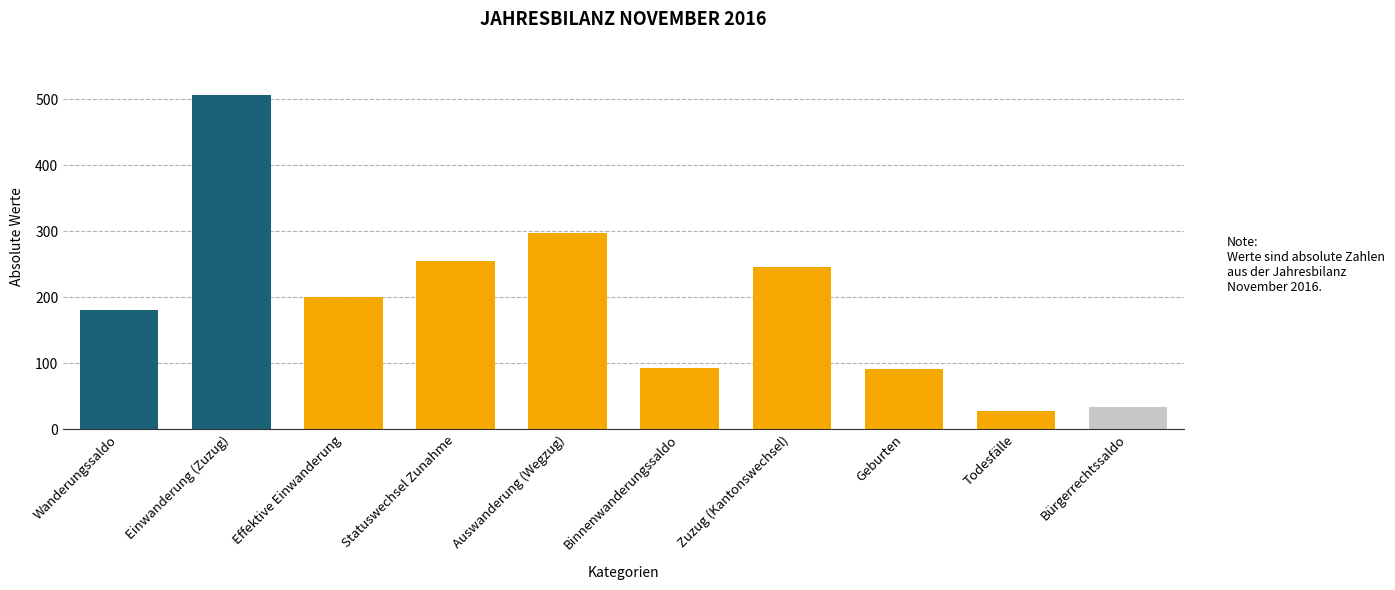

What is the difference between the values at Effektive Einwanderung and Zuzug (Kantonswechsel)?

45